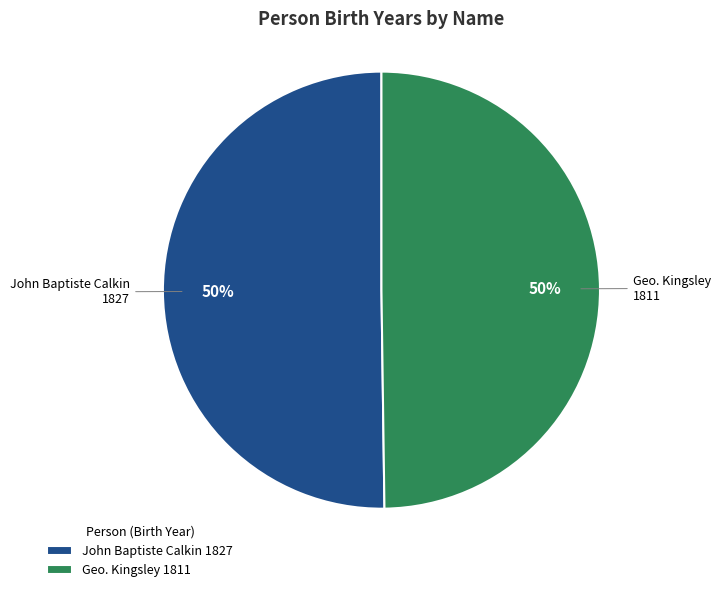

The John Baptiste Calkin slice represents 57% of the pie. True or false?

False